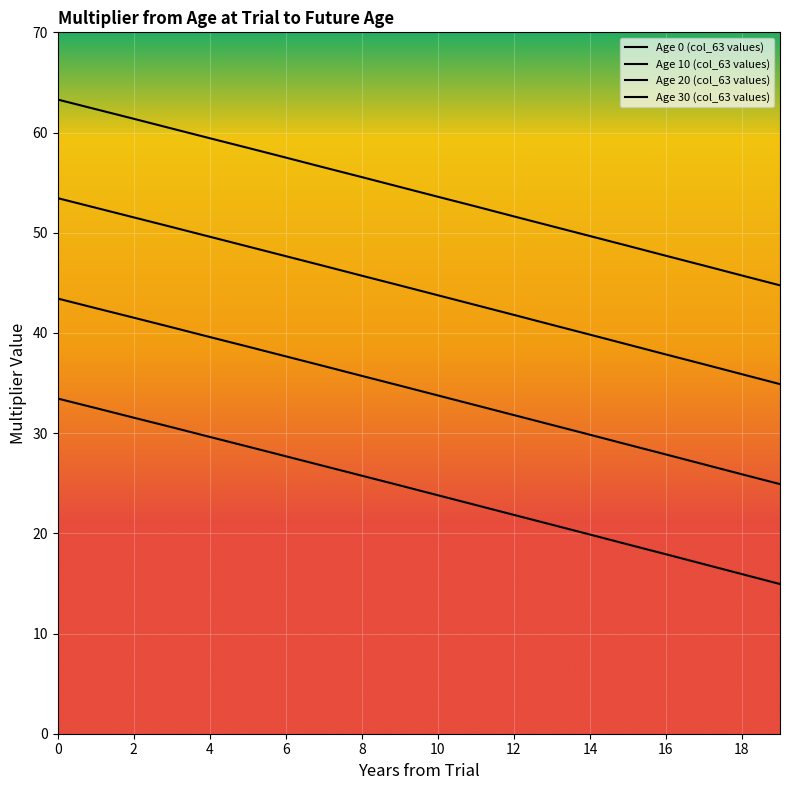

Does the chart display data point markers on the line(s)?

No